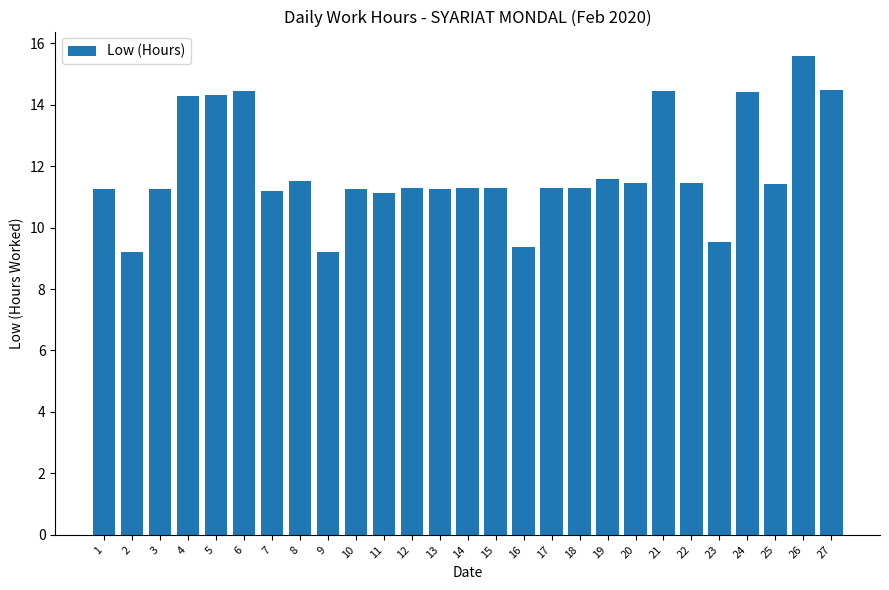

True or false: the data shows 3.2 at 25.

False